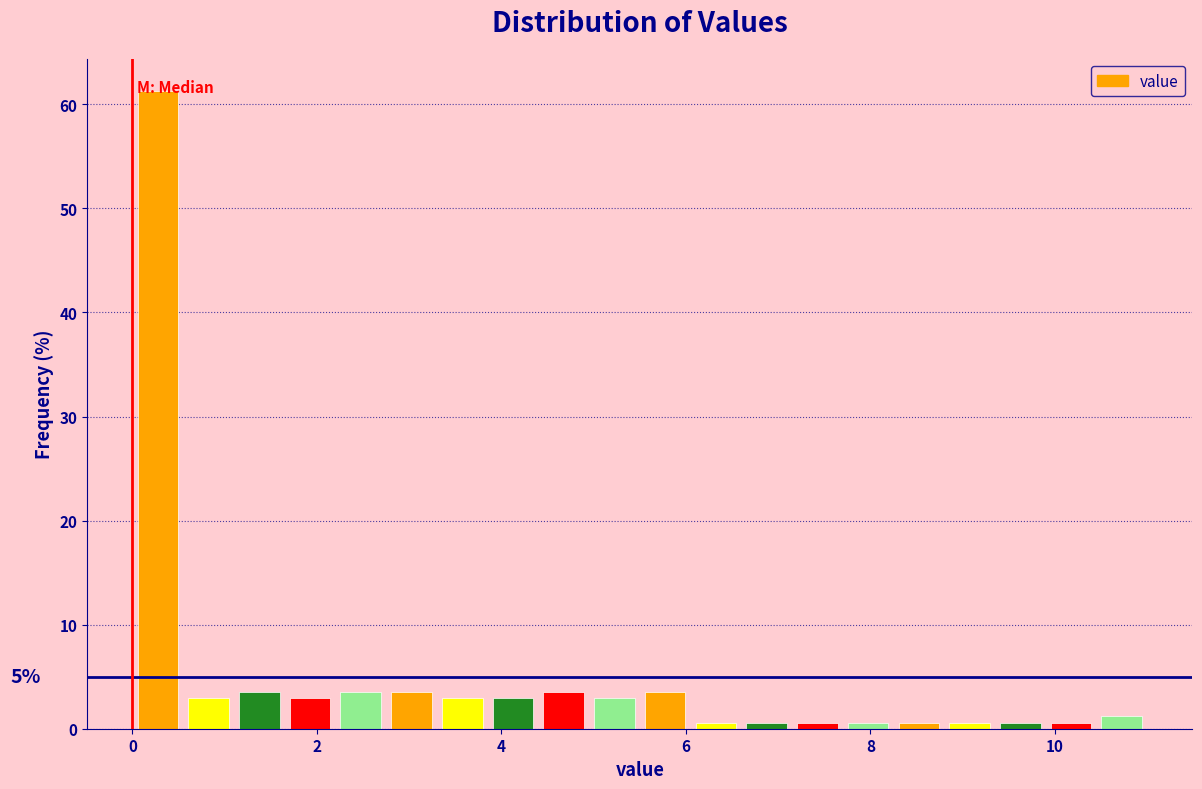

Around what value on the x-axis is the tallest bar? Give the approximate position of its centre, as read against the axis.

0.2